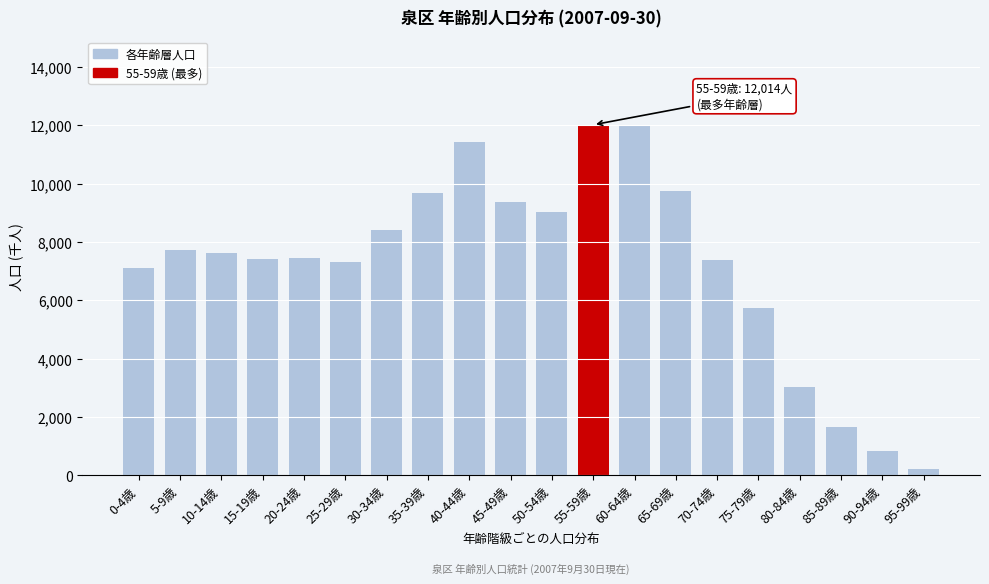

Which has a higher value, 25-29歳 or 45-49歳?

45-49歳